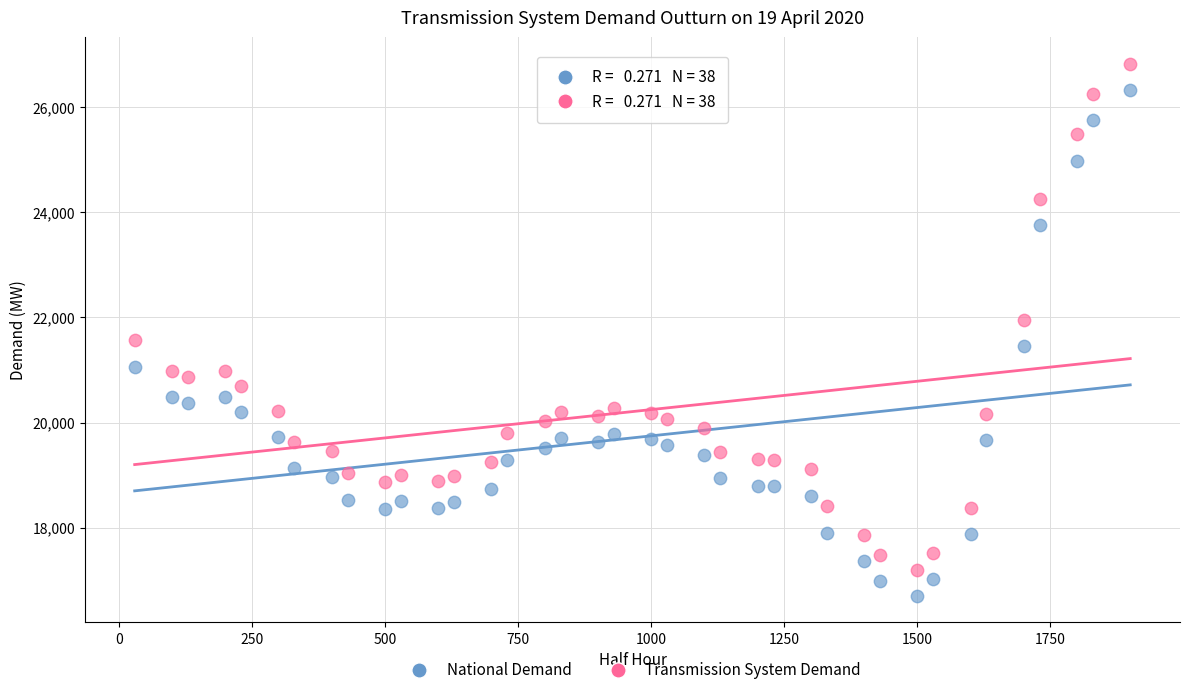

Which series reaches the maximum Y coordinate?

Transmission System Demand